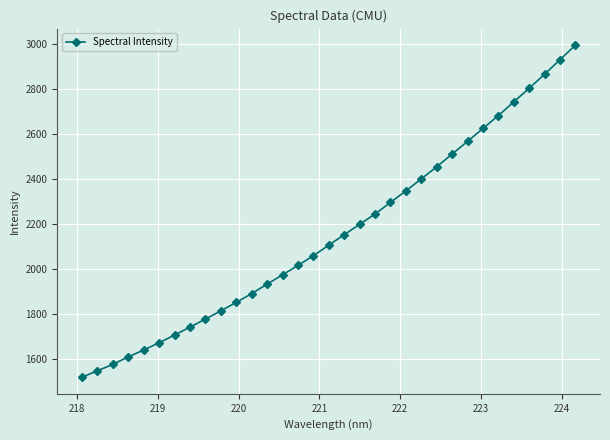

True or false: the data has more than 2 interior local peaks.

False